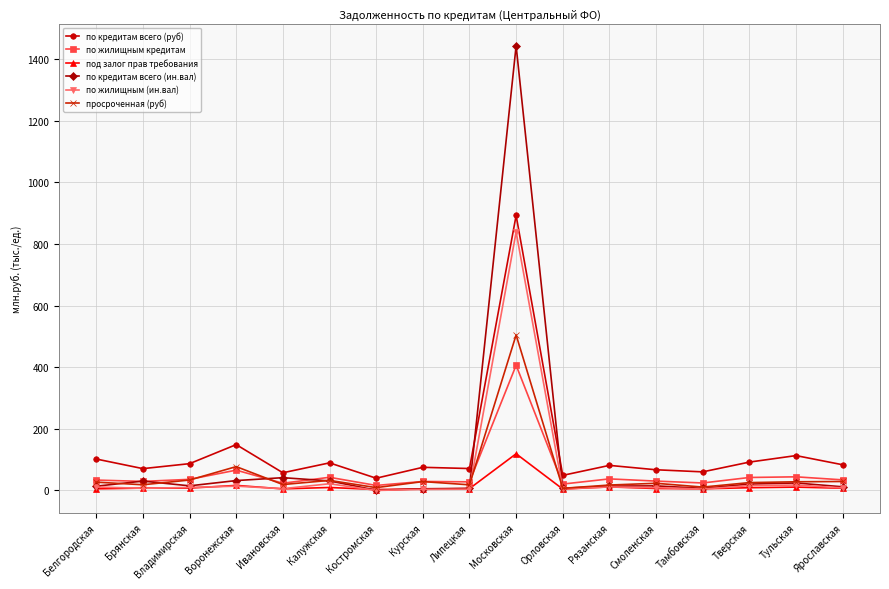

Which series has the largest total across all categories?

по кредитам всего (руб)